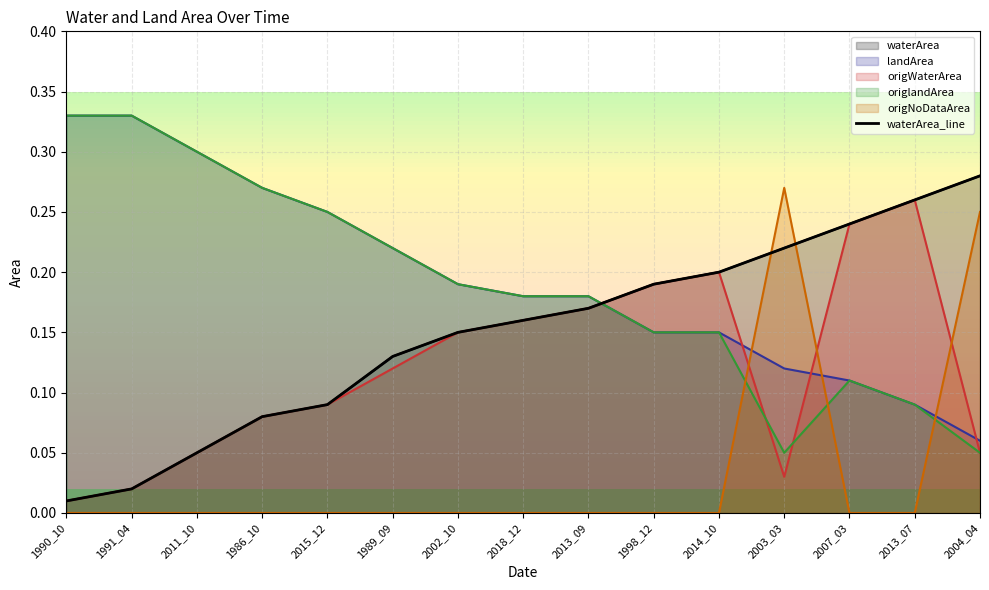

Is it true that the value at 2002_10 is 0.1?

True